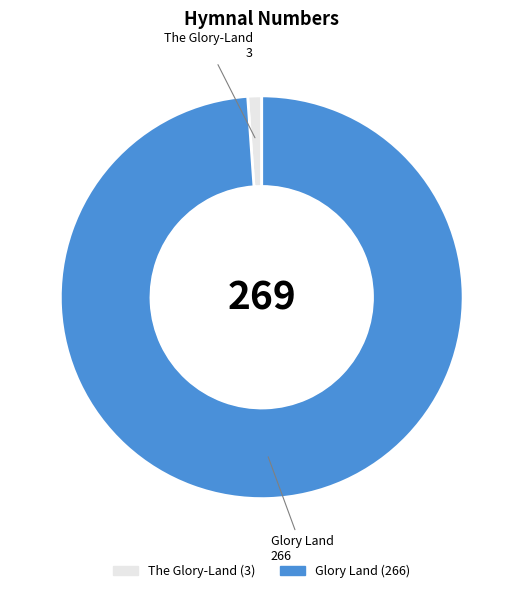

Rank the categories by value from lowest to highest.

The Glory-Land, Glory Land